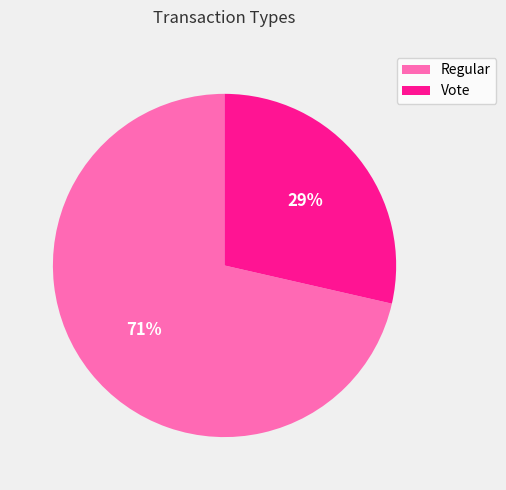

To the nearest percent, what portion does Regular represent?

71%